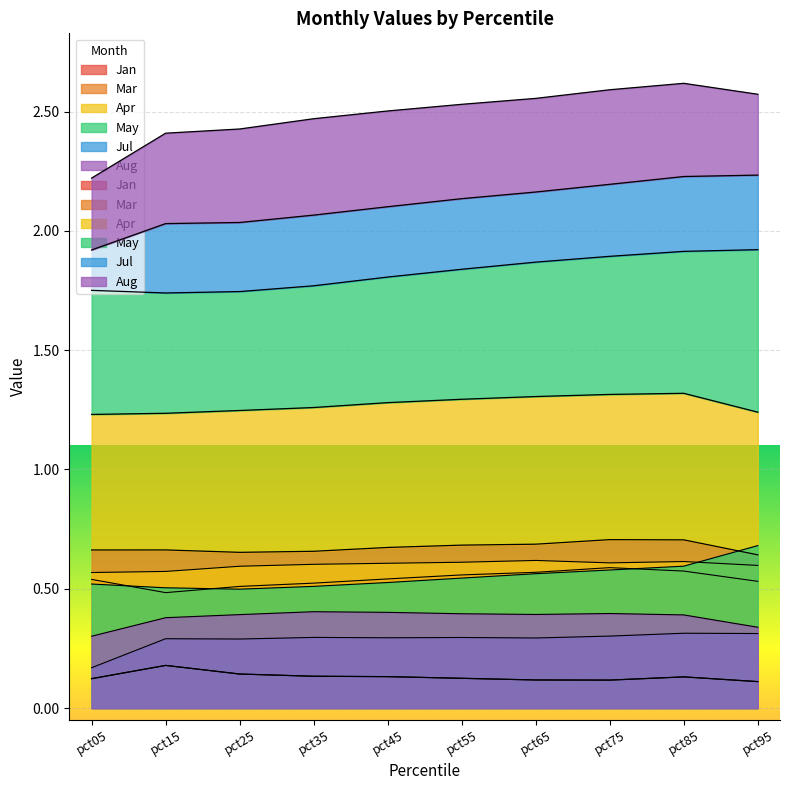

What is the sum of all Mar values?

5.4